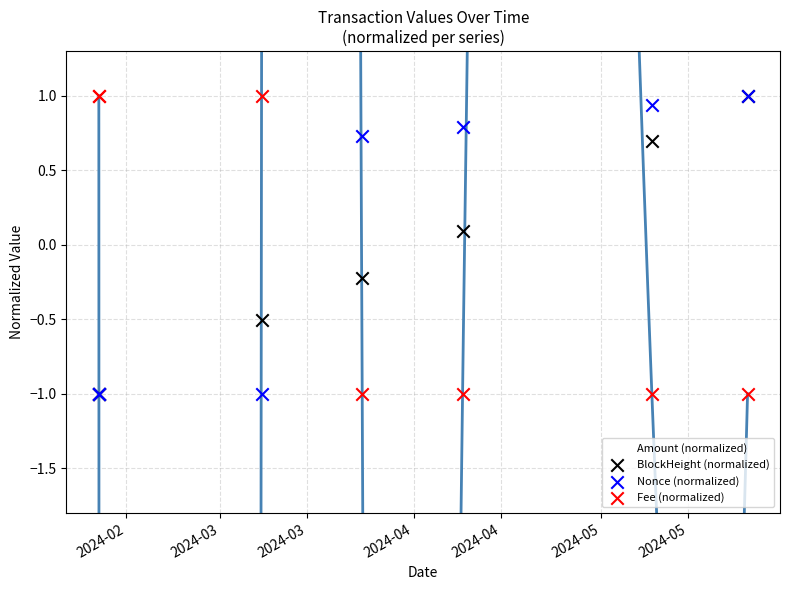

What is the total value across all series at 2024-04?

-1.5